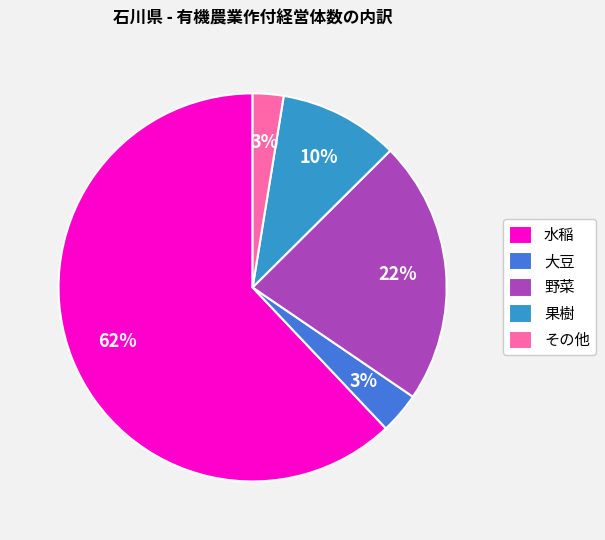

Is 野菜 the majority of the pie?

No